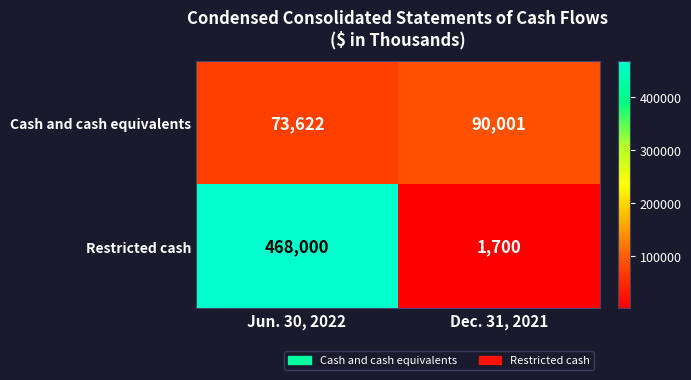

What is the greatest value displayed?

468000